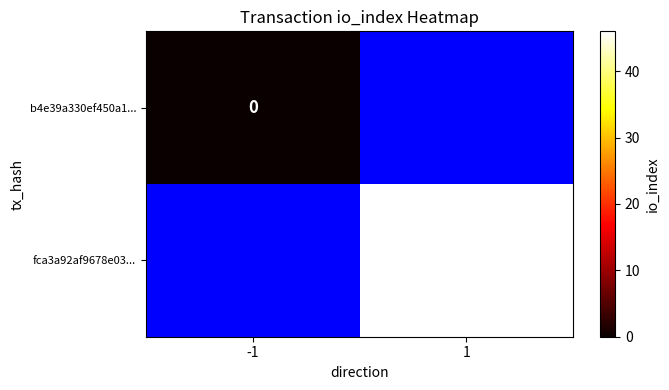

Which category has the highest value across all series?

1